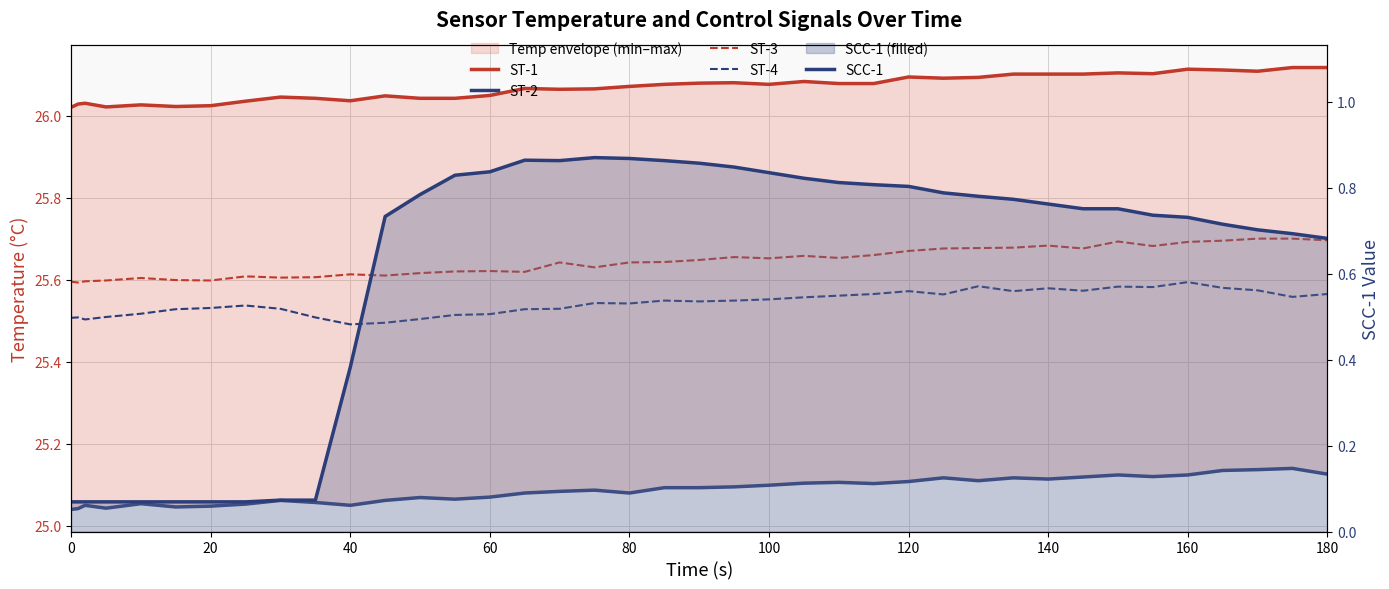

Is the value of ST-1 at 23 greater than the value of SCC-1 at 20?

Yes